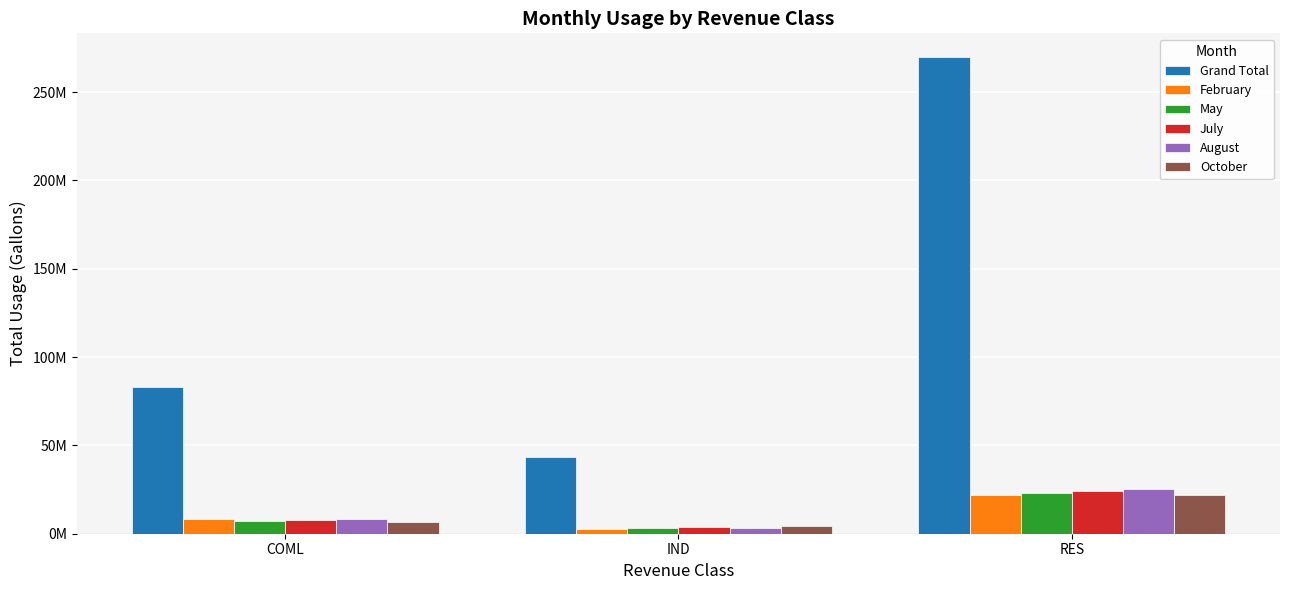

Are the bars horizontal?

No